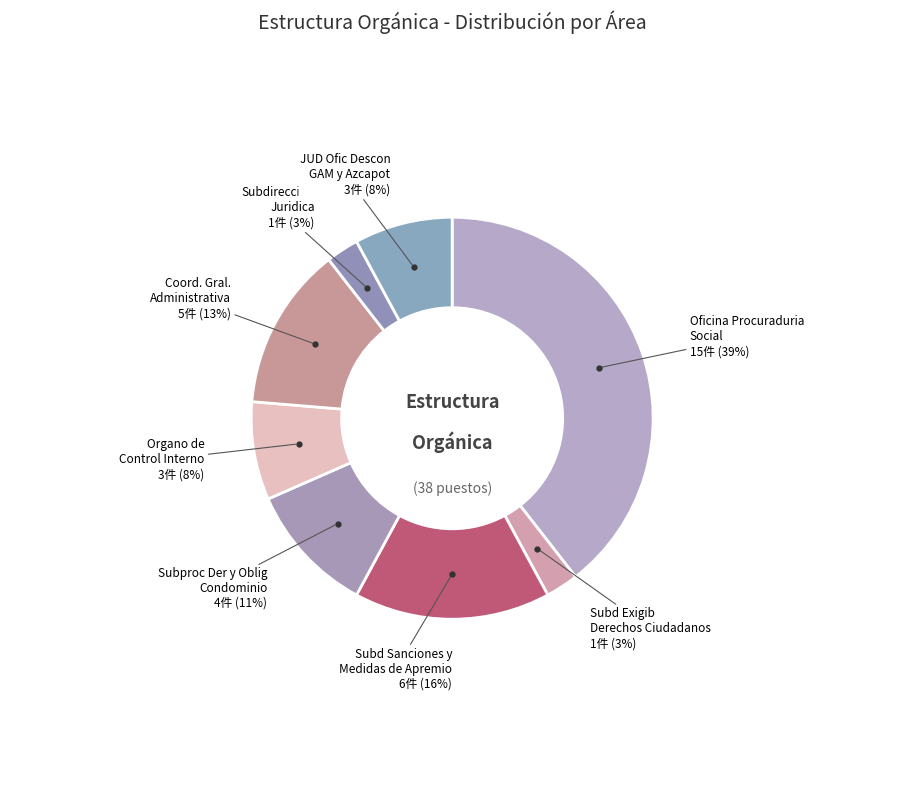

How many segments does this pie chart have?

8